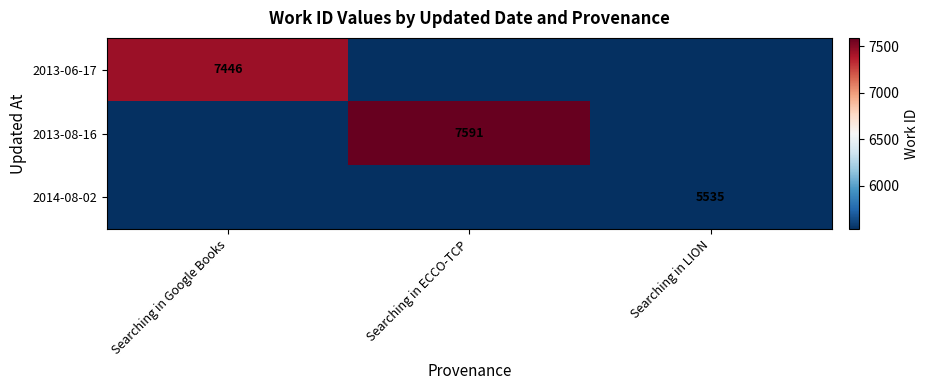

The value of 2013-08-16 at Searching in ECCO-TCP is 7591. True or false?

True